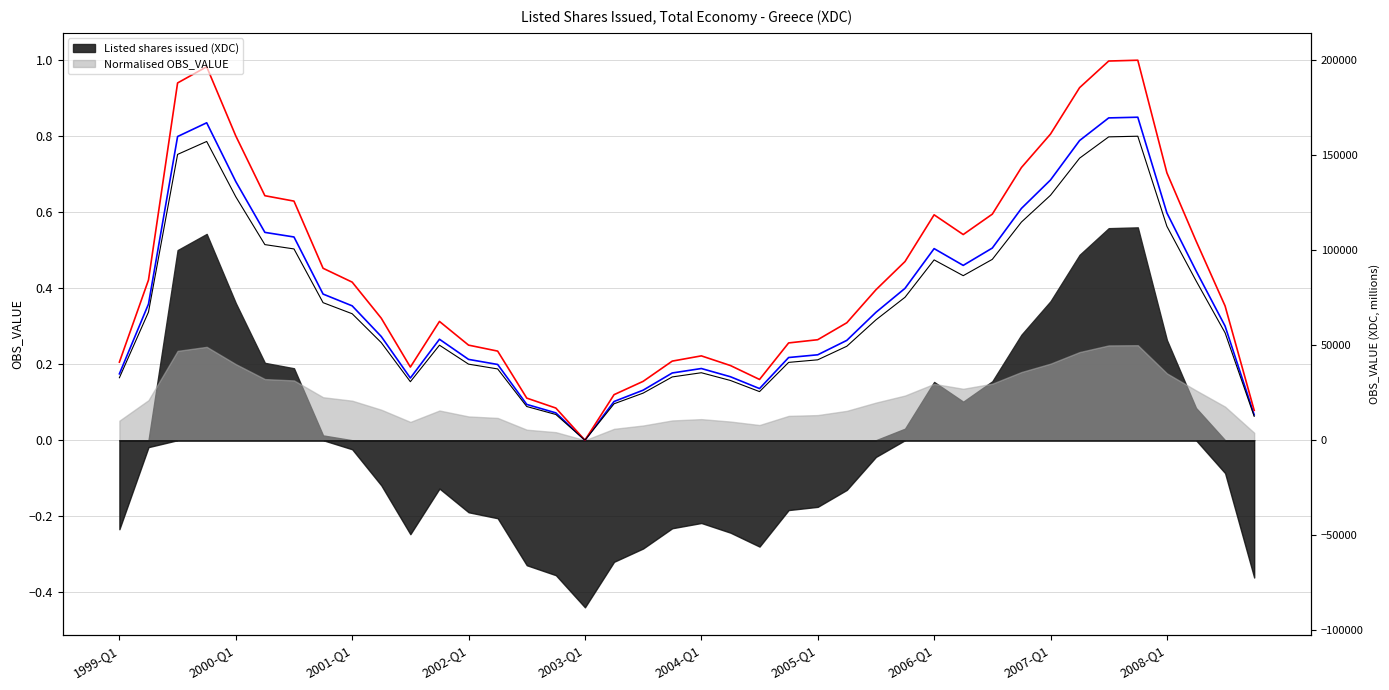

What is the approximate value of Normalised OBS_VALUE at 2006-Q1?

0.5